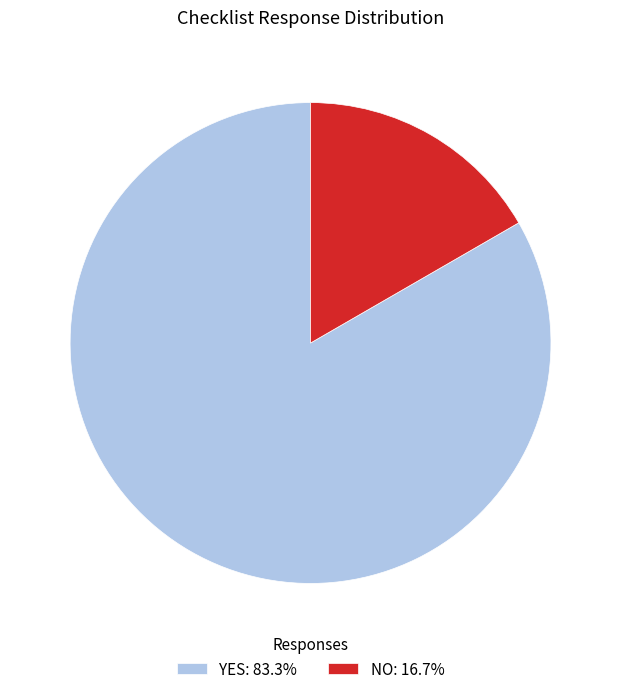

Do NO: 16.7% and YES: 83.3% together represent more than half of the pie?

Yes